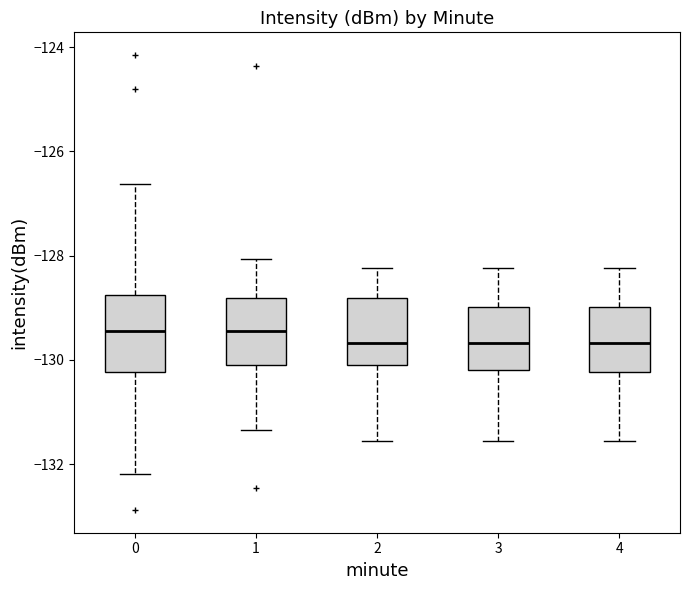

Reading left to right, read every box against the y-axis: the position of its median line, the range the box covers, and the ends of its whiskers. The values are not printed on the chart, so give them approximately, as read against the axis.

0: median -129.4, box -130.2 to -128.8, whiskers -132.2 to -126.6
1: median -129.4, box -130.0 to -128.8, whiskers -131.4 to -128.0
2: median -129.6, box -130.0 to -128.8, whiskers -131.6 to -128.2
3: median -129.6, box -130.2 to -129.0, whiskers -131.6 to -128.2
4: median -129.6, box -130.2 to -129.0, whiskers -131.6 to -128.2